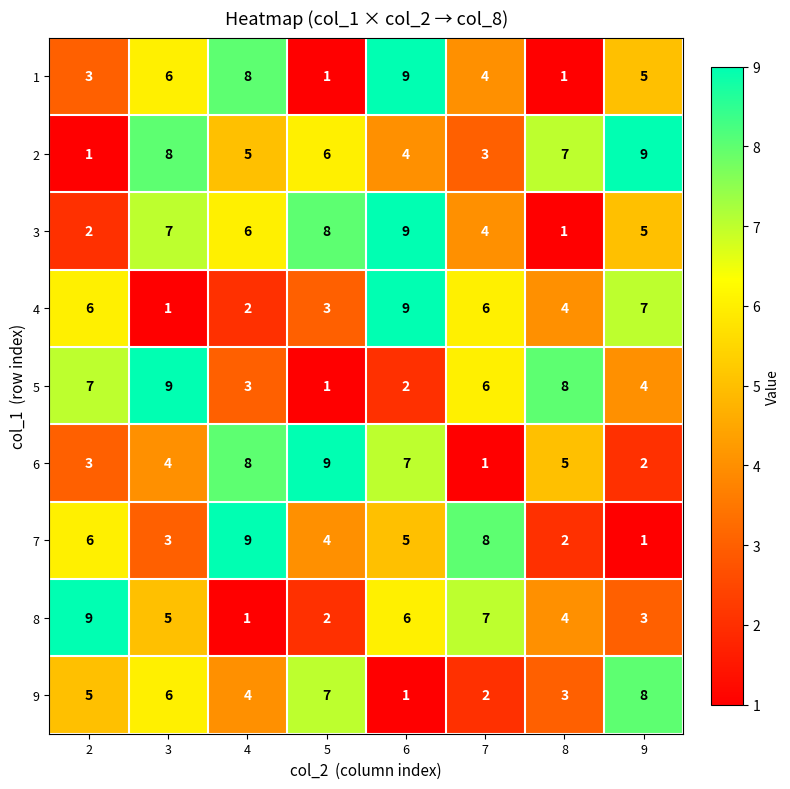

Between 5 and 7, which series saw the biggest shift?

6